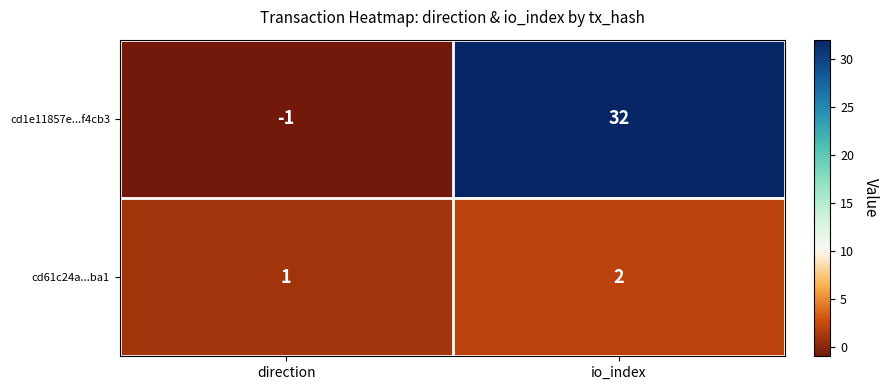

Which series changed the most between direction and io_index?

cd1e11857e...f4cb3